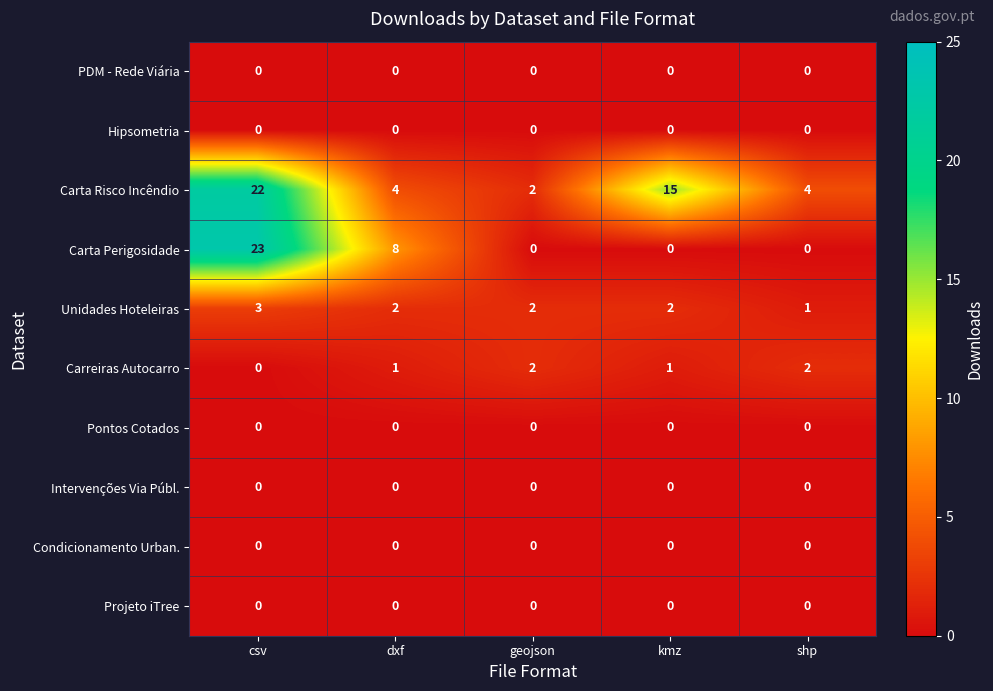

Which series has the largest total across all categories?

Carta Risco Incêndio